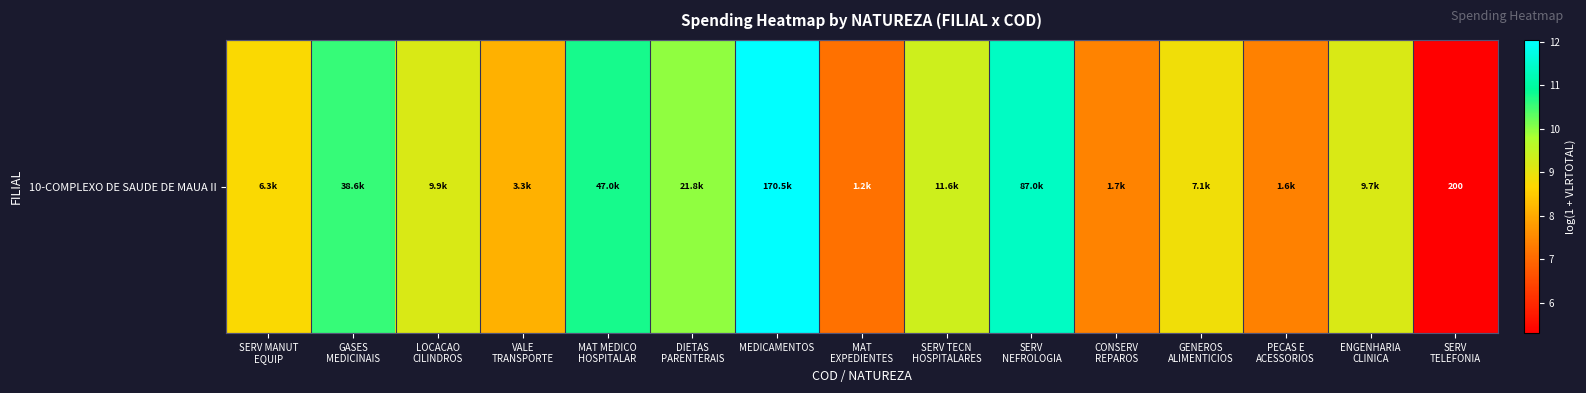

List the labels in order of value, smallest first.

SERV
TELEFONIA, MAT
EXPEDIENTES, PECAS E
ACESSORIOS, CONSERV
REPAROS, VALE
TRANSPORTE, SERV MANUT
EQUIP, GENEROS
ALIMENTICIOS, ENGENHARIA
CLINICA, LOCACAO
CILINDROS, SERV TECN
HOSPITALARES, DIETAS
PARENTERAIS, GASES
MEDICINAIS, MAT MEDICO
HOSPITALAR, SERV
NEFROLOGIA, MEDICAMENTOS